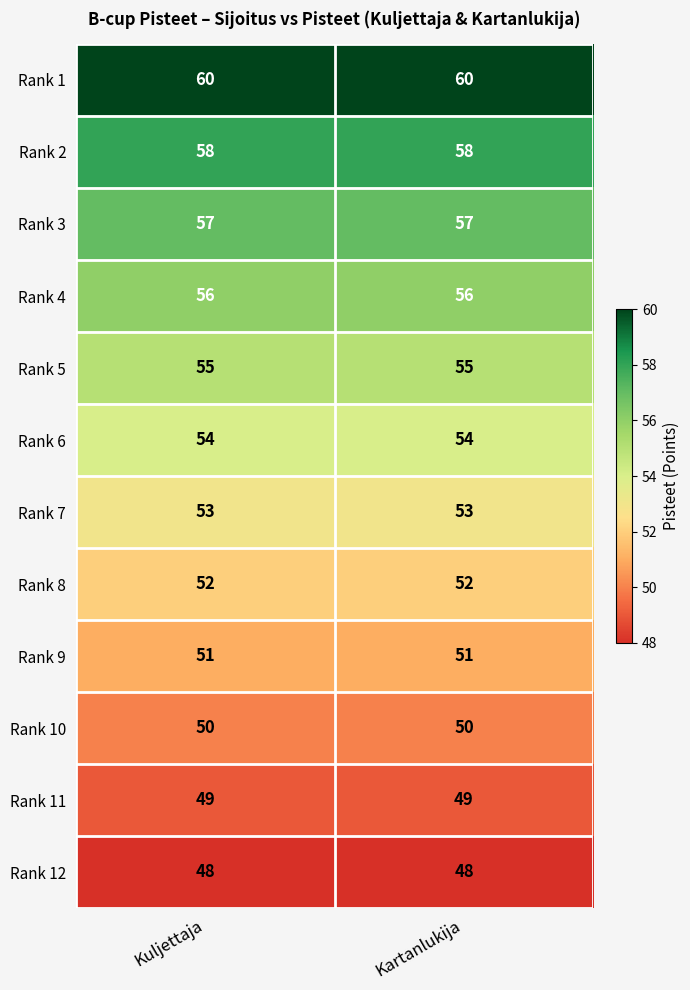

What value does the Rank 5 series have at Kartanlukija?

55